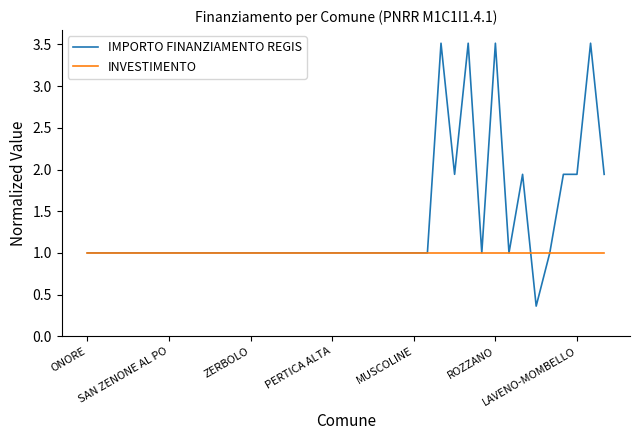

Which series has the widest spread of values?

IMPORTO FINANZIAMENTO REGIS